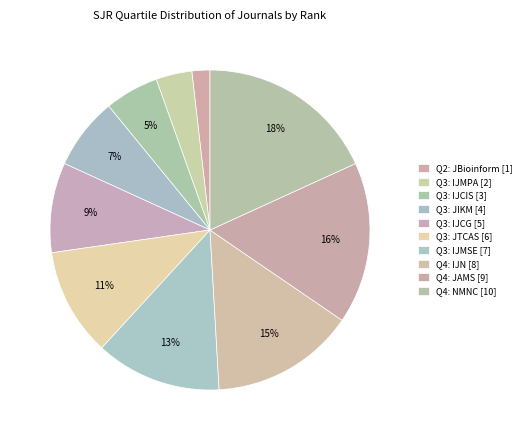

To the nearest percent, what is the average slice percentage?

10%